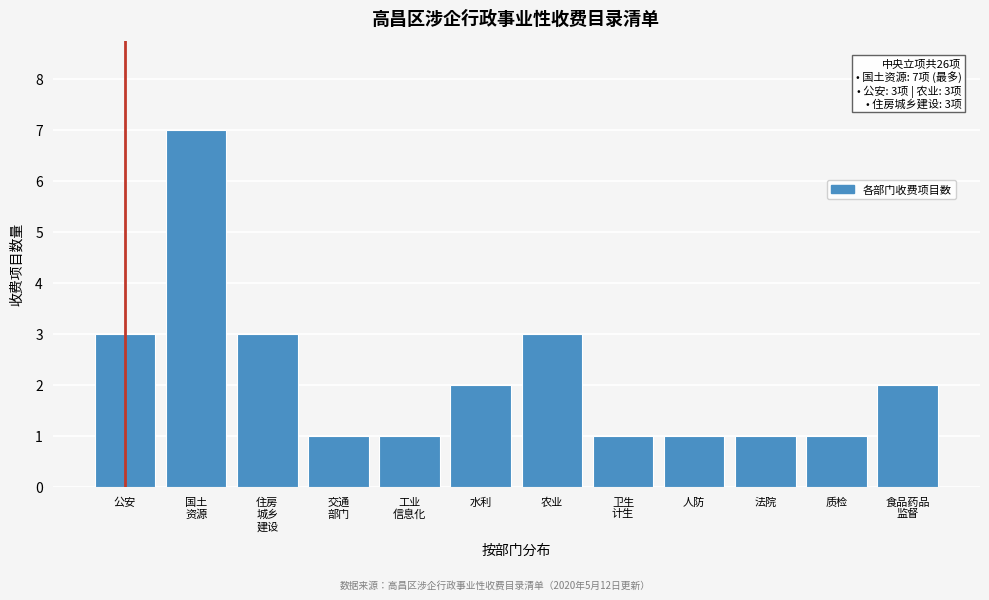

Reading left to right, transcribe all the data shown in this chart.

3	7	3	1	1	2	3	1	1	1	1	2